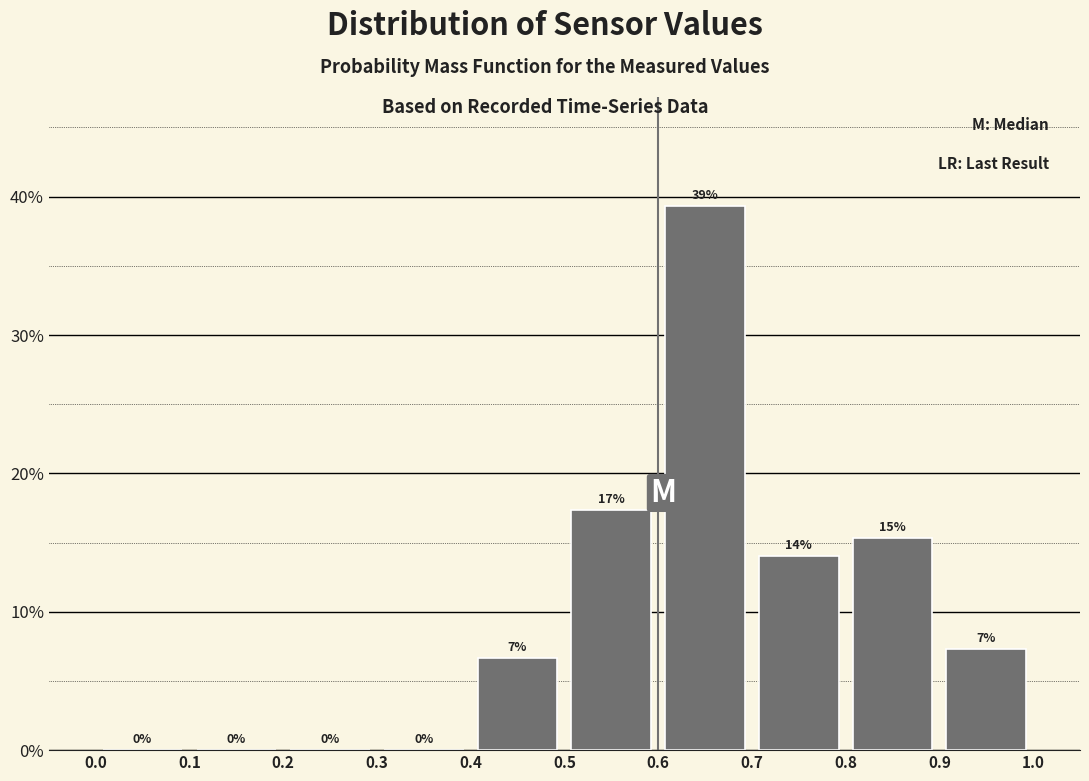

Which range on the x-axis has the tallest bar?

0.6 to 0.7